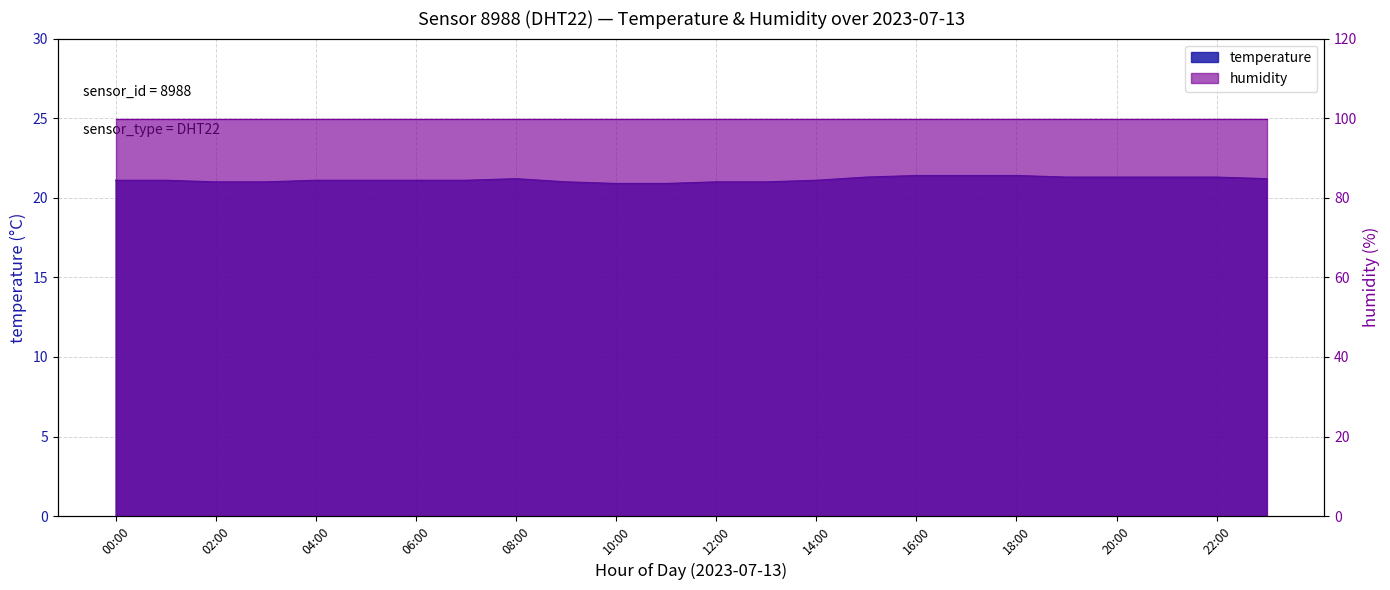

List the labels in order of value, largest first.

16:00, 17:00, 18:00, 15:00, 19:00, 20:00, 21:00, 22:00, 08:00, 23:00, 00:00, 01:00, 04:00, 05:00, 06:00, 07:00, 14:00, 02:00, 03:00, 09:00, 12:00, 13:00, 10:00, 11:00